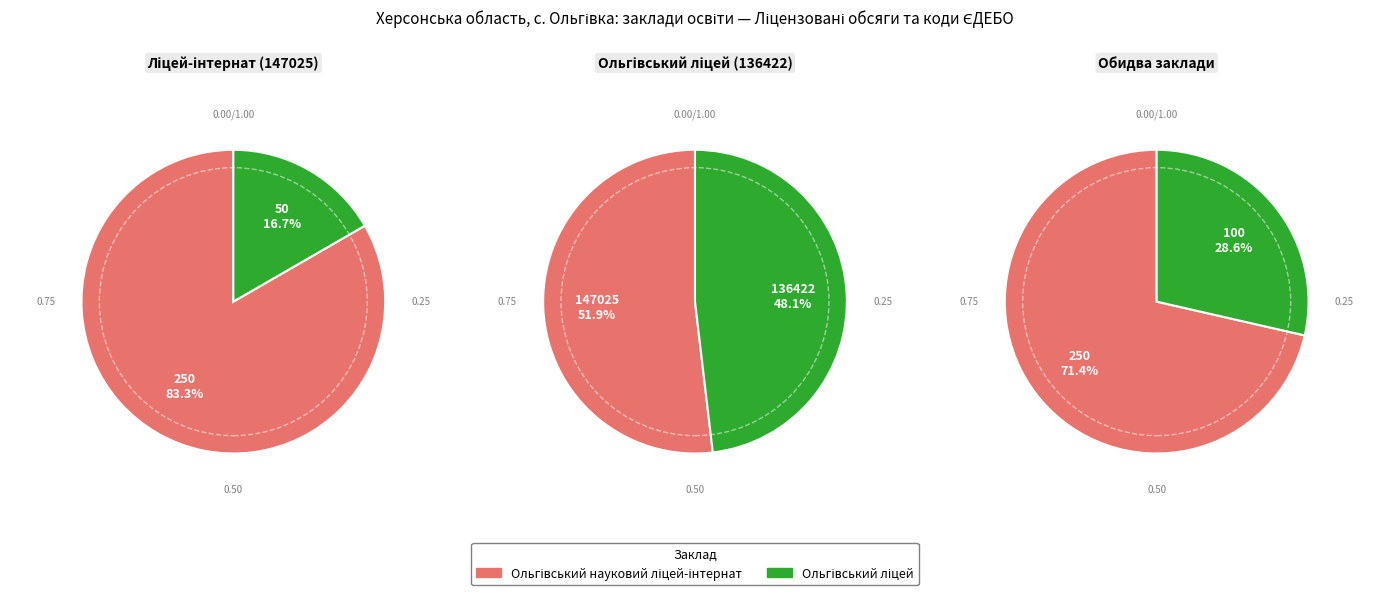

Is it true that Ольгівський науковий ліцей-інтернат is 9% of the pie?

False